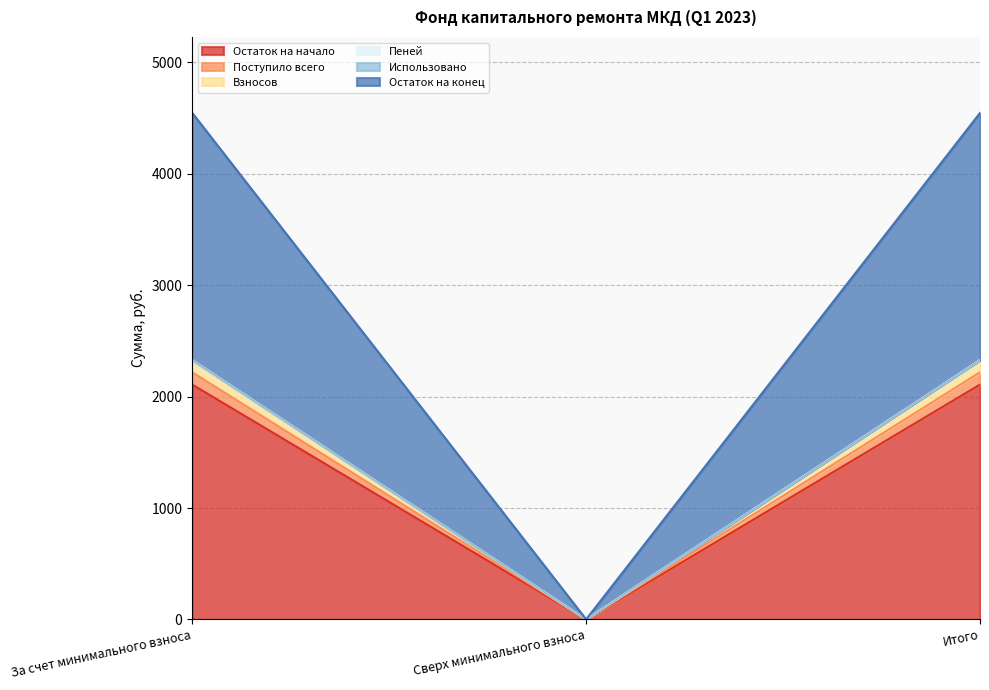

What position from the right is Сверх минимального взноса?

2